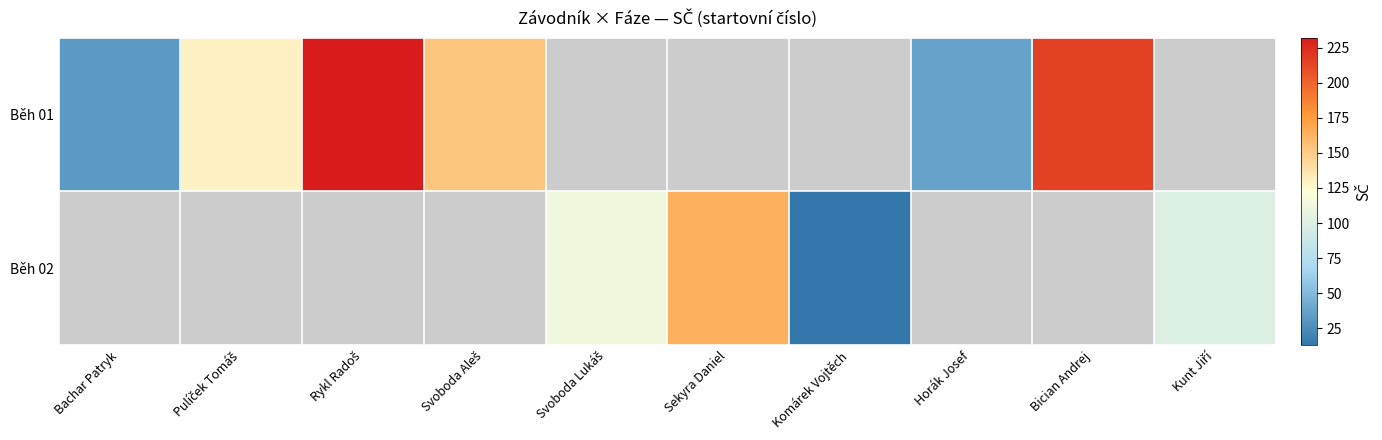

Between Pulíček Tomáš and Bachar Patryk, which is larger?

Pulíček Tomáš